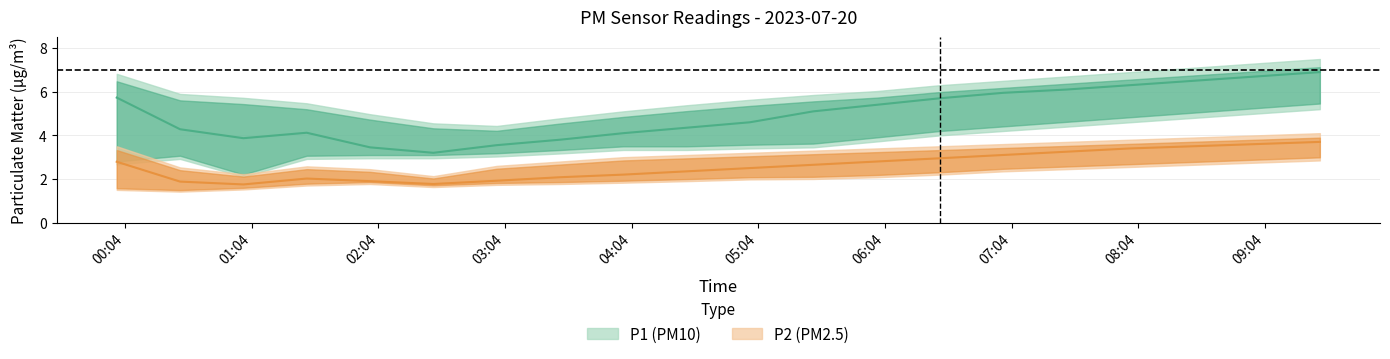

The P1 series shows 3.2 at 02:30. True or false?

True